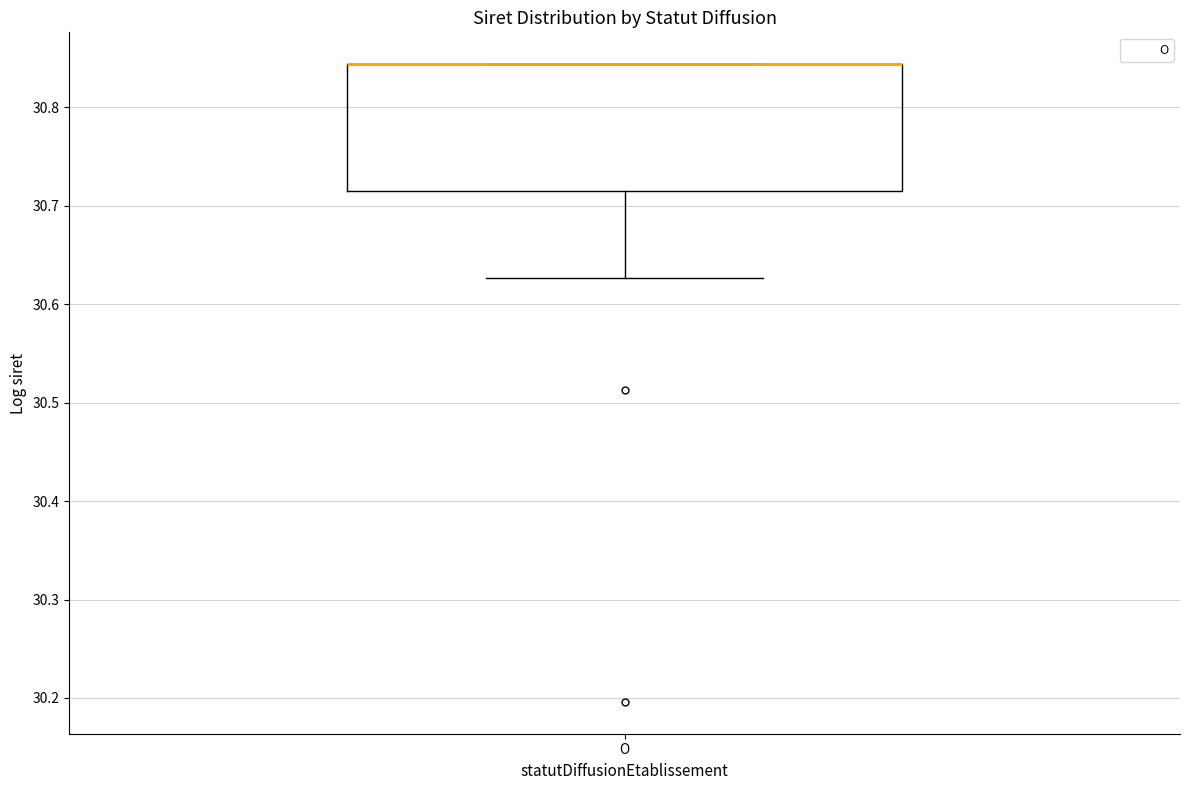

Where does the lower whisker of the box for O end on the y-axis? The values are not printed on the chart, so give them approximately, as read against the axis.

30.63